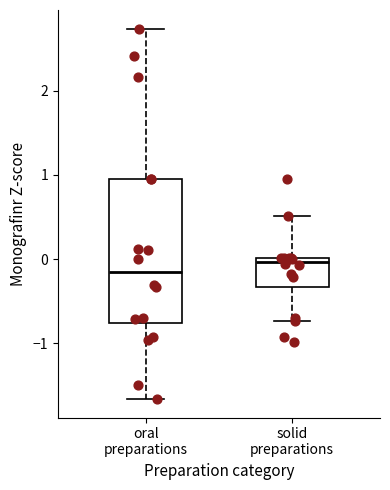

Reading left to right, transcribe this box plot: for each box, give where its median line is, the range the box spans, and where its two whiskers end, as read against the y-axis. The values are not printed on the chart, so give them approximately, as read against the axis.

oral preparations: median -0.2, box -0.8 to 1.0, whiskers -1.7 to 2.7
solid preparations: median 0.0 (just below the box's upper edge), box -0.3 to 0.0, whiskers -0.7 to 0.5